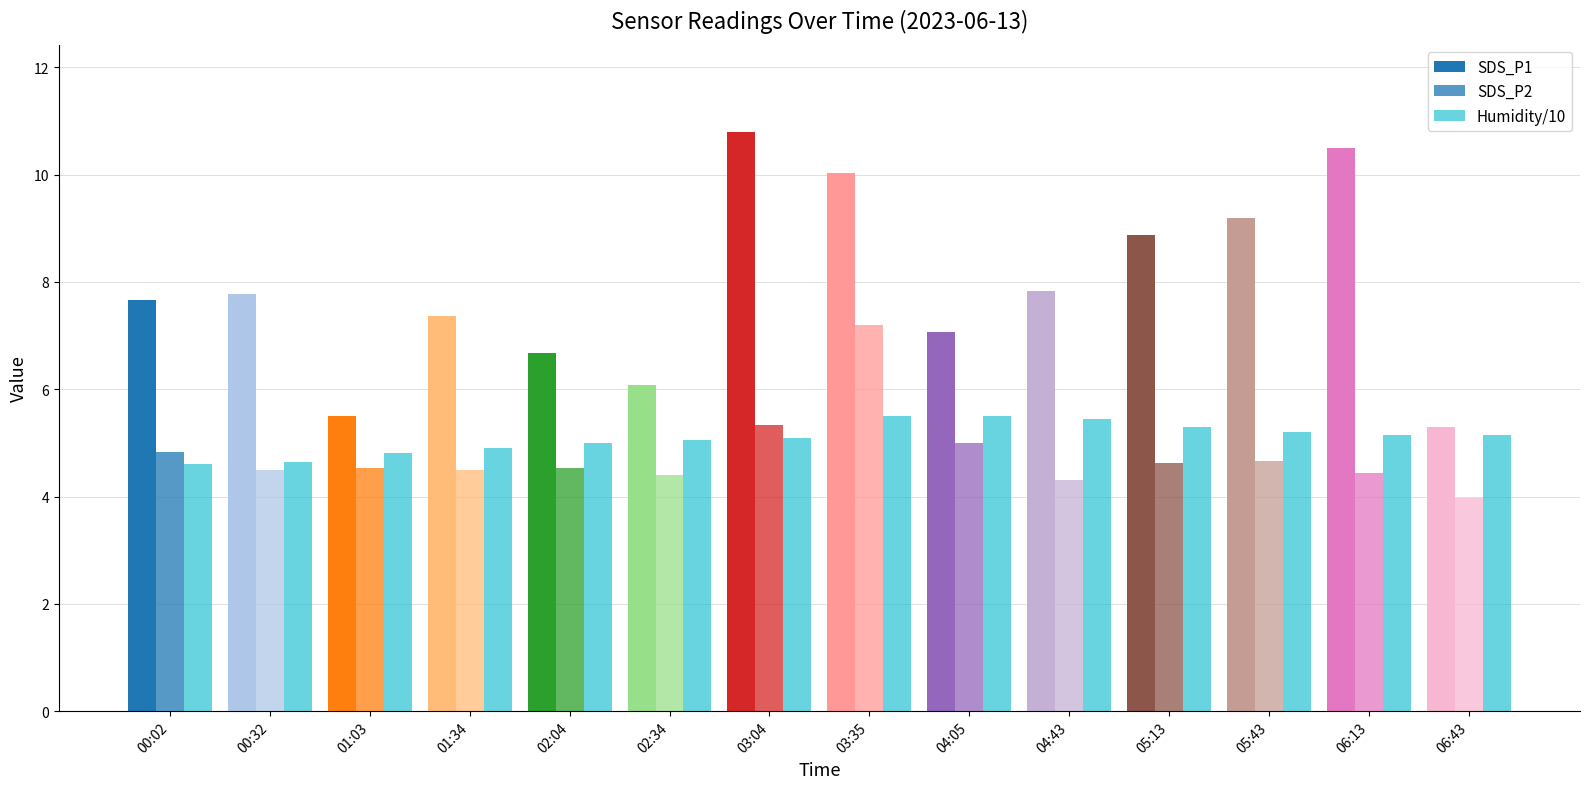

What is the value of the SDS_P1 bar at the 2nd from the left?

7.8